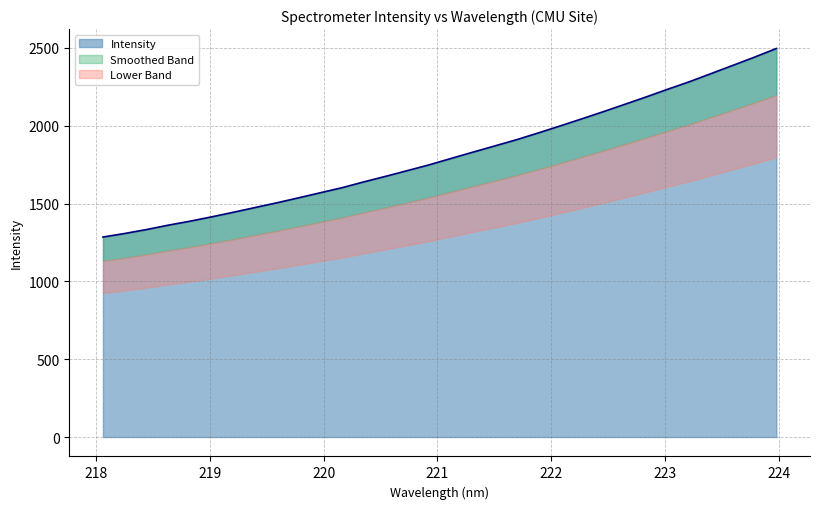

Read the value at 218.6332.

1361.2